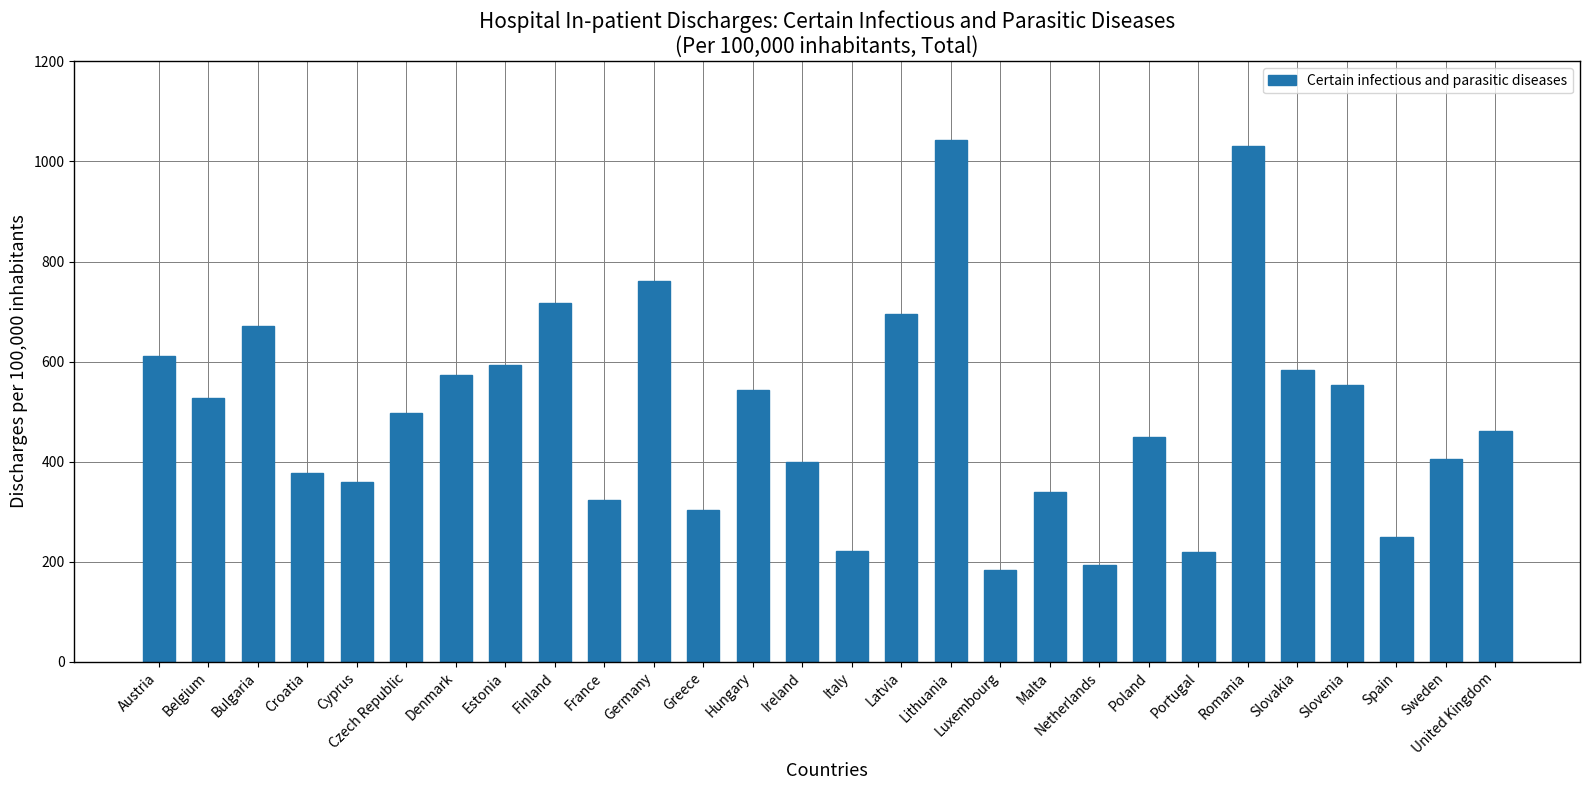

Where is the data nearest to the value 613?

Austria